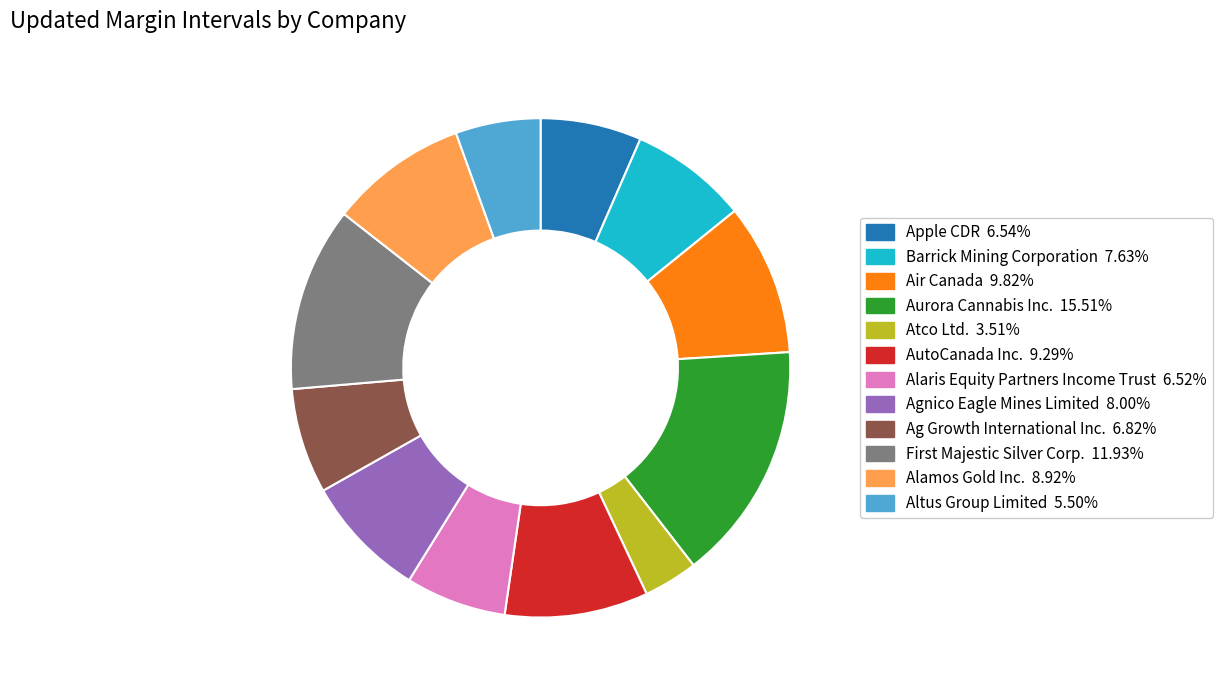

What is the smallest slice in the pie chart?

Atco Ltd.